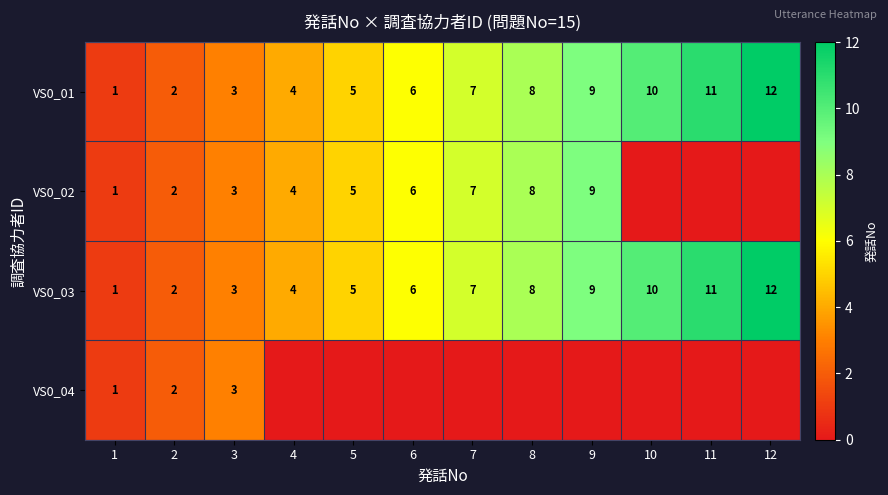

True or false: VS0_01 has a value of 3 at 6.

False